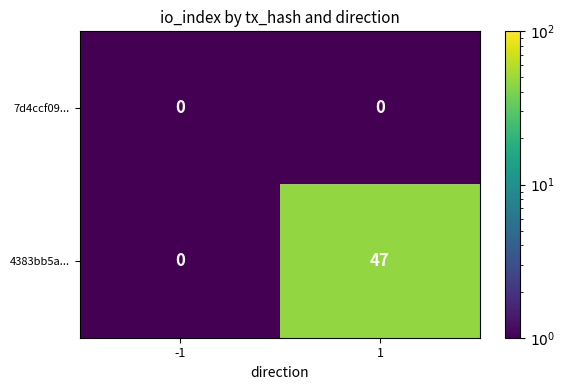

Reading left to right, transcribe all the data shown in this chart.

7d4ccf09...: 0	0
4383bb5a...: 0	47